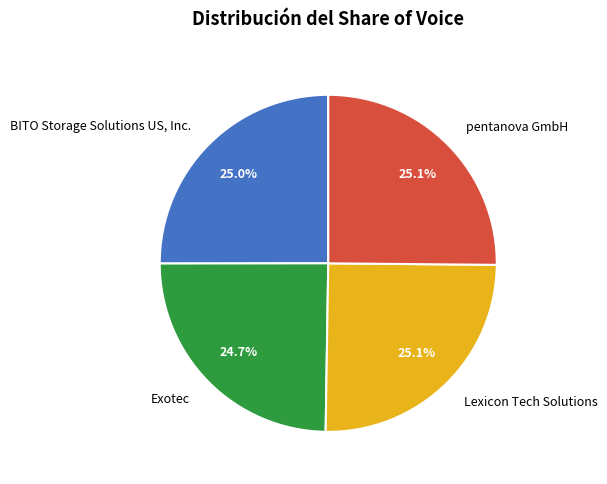

What portion of the pie excludes BITO Storage Solutions US, Inc.?

75.0%